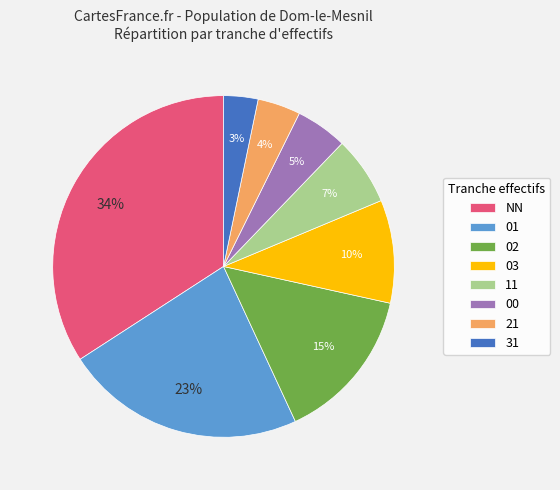

Count the number of slices in the pie.

8